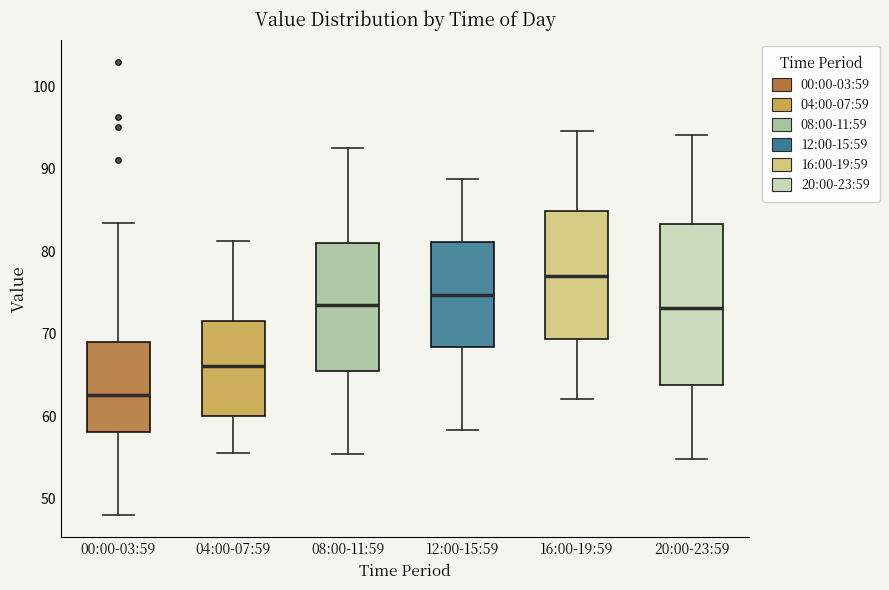

Which box has the lowest median line?

00:00-03:59